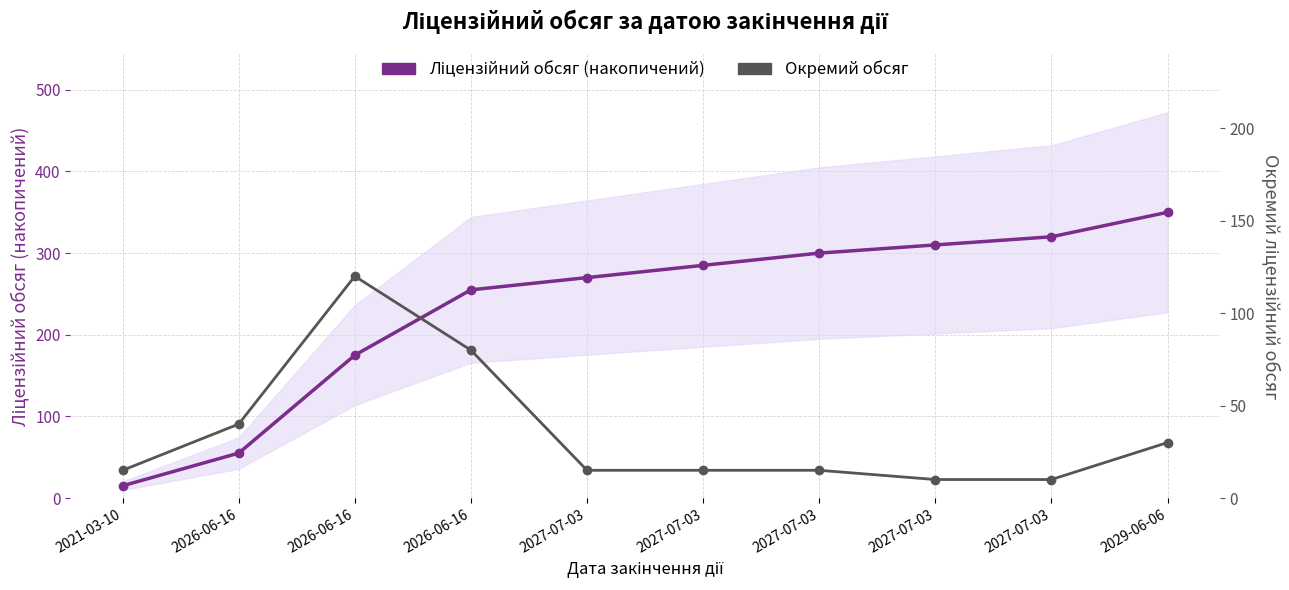

What is the approximate value of Окремий обсяг at 2027-07-03, to the nearest 5?

10